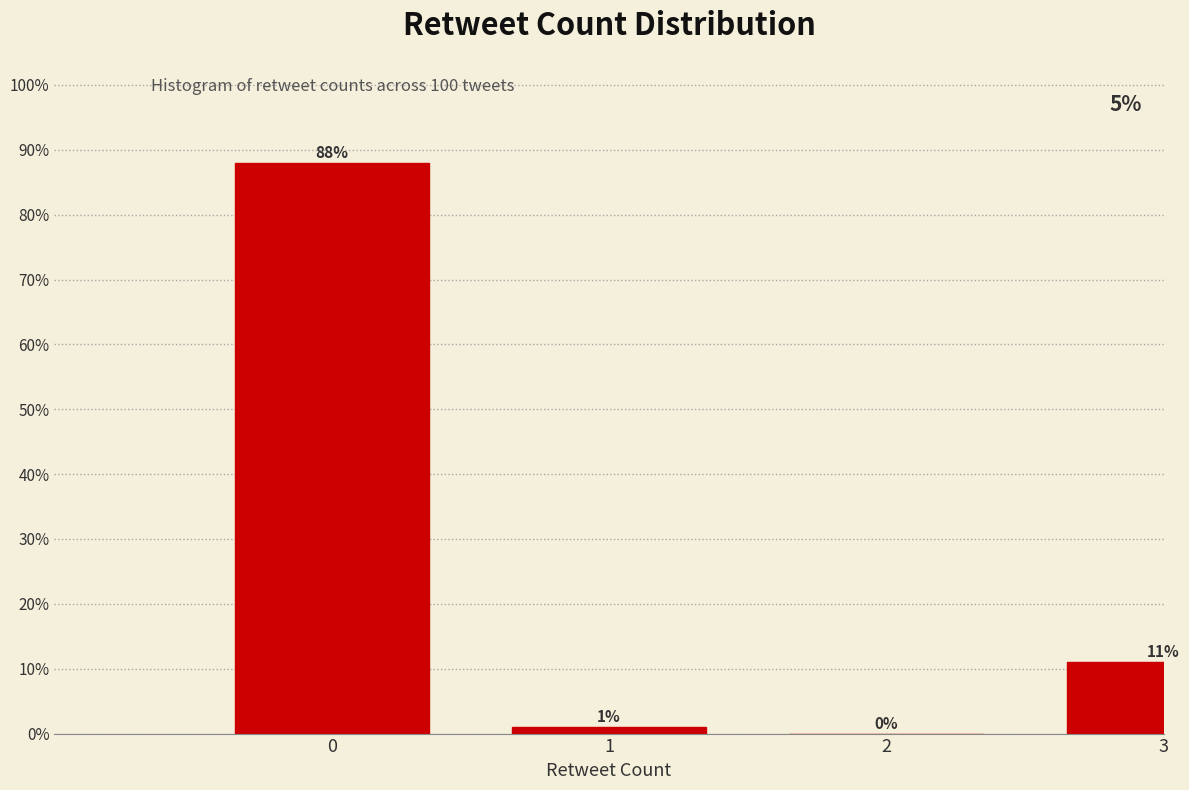

Reading left to right, transcribe all the data shown in this chart.

0=88	1=1	2=0	3=11